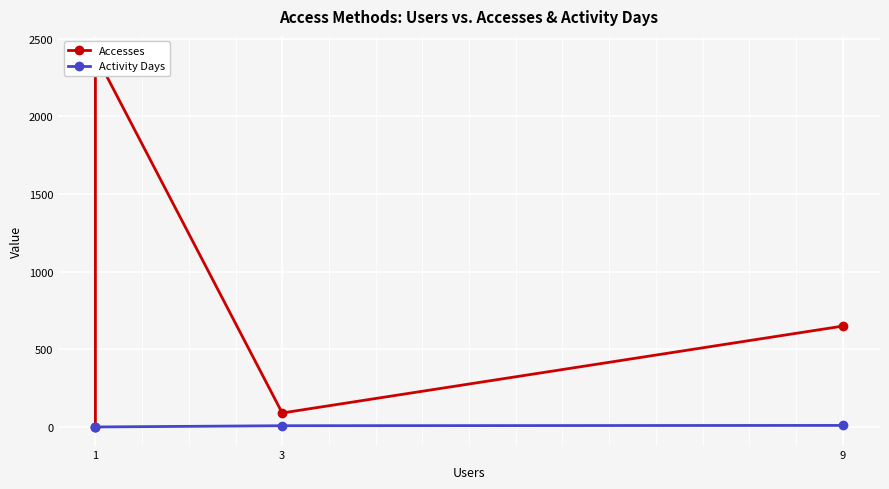

What is the average value of the Accesses series?

785